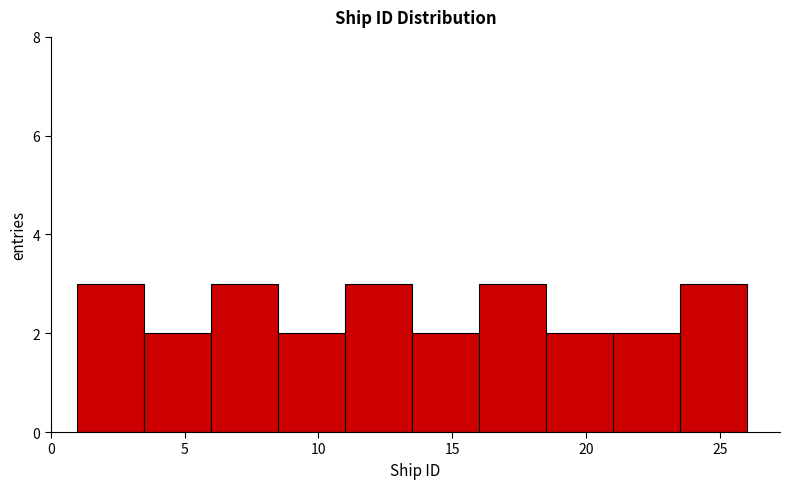

Reading left to right, transcribe this chart: for each bar, give the range it covers on the x-axis and its height. The values are not printed on the chart, so give them approximately, as read against the axis.

1.0 to 3.5: 3
3.5 to 6.0: 2
6.0 to 8.5: 3
8.5 to 11.0: 2
11.0 to 13.5: 3
13.5 to 16.0: 2
16.0 to 18.5: 3
18.5 to 21.0: 2
21.0 to 23.5: 2
23.5 to 26.0: 3